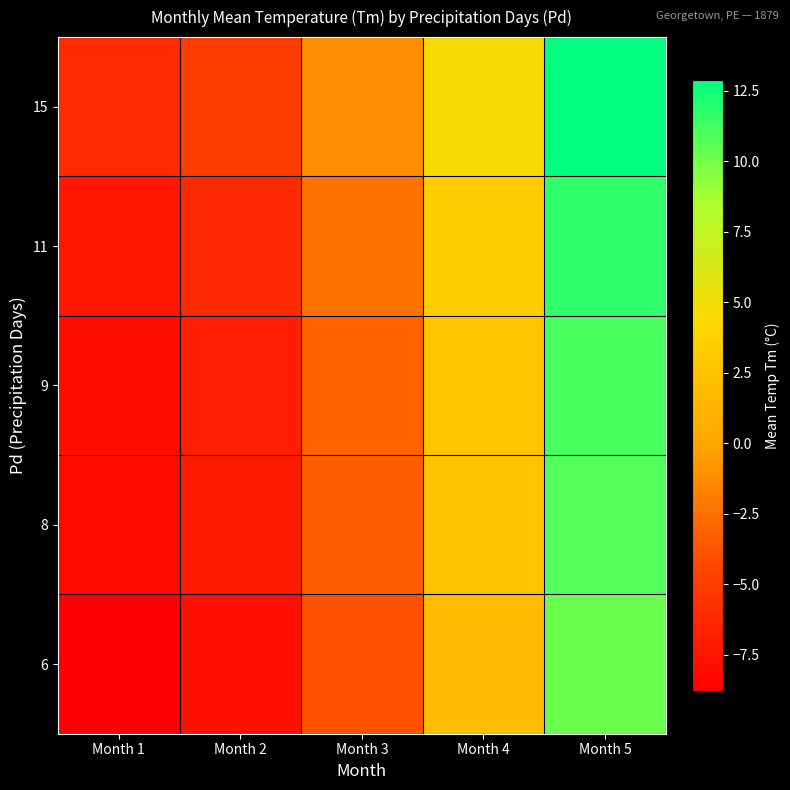

Reading left to right, transcribe all the data shown in this chart.

6: Month 1=-8.8	Month 2=-7.7	Month 3=-3.9	Month 4=1.9	Month 5=10.2
8: Month 1=-8.2	Month 2=-7.1	Month 3=-3.3	Month 4=2.5	Month 5=10.8
9: Month 1=-7.9	Month 2=-6.8	Month 3=-3.0	Month 4=2.8	Month 5=11.1
11: Month 1=-7.3	Month 2=-6.2	Month 3=-2.4	Month 4=3.4	Month 5=11.7
15: Month 1=-6.1	Month 2=-5.0	Month 3=-1.2	Month 4=4.6	Month 5=12.9